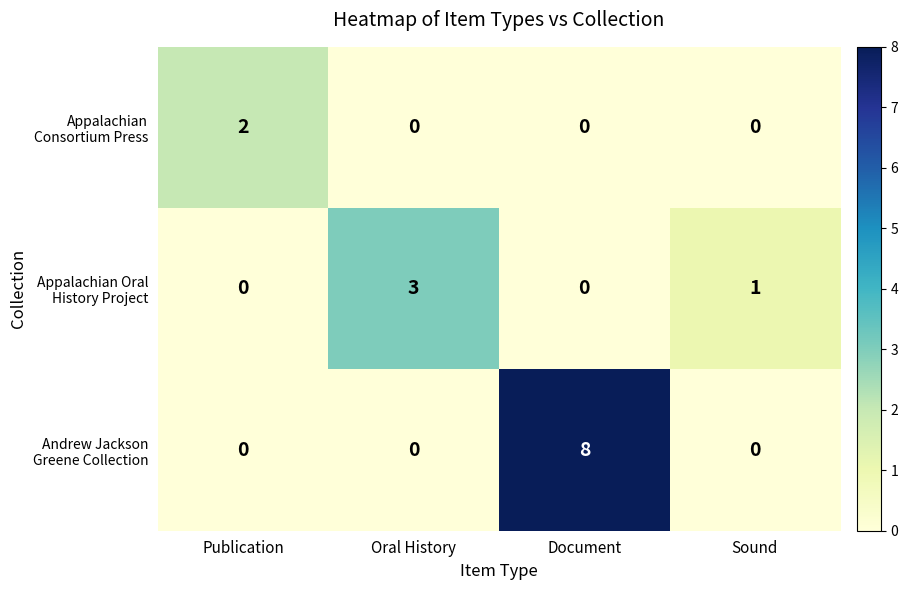

How many categories are shown in the chart?

4